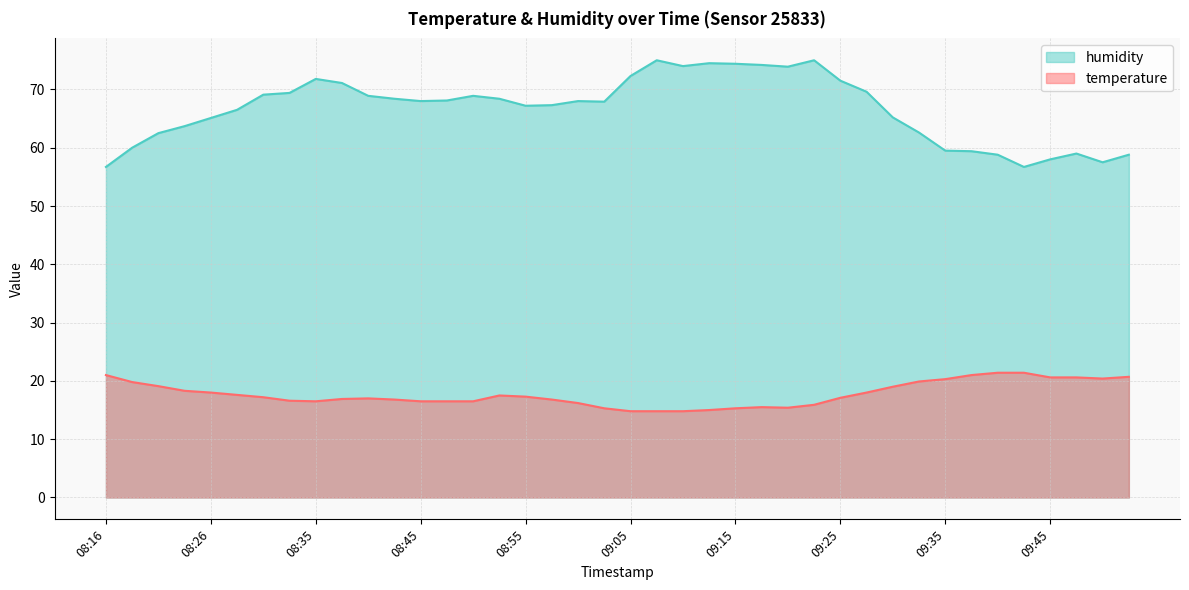

Reading left to right, extract all data points from this chart.

temperature: 08:16=21.0	08:18=19.8	08:21=19.1	08:23=18.3	08:26=18.0	08:28=17.6	08:30=17.2	08:33=16.6	08:35=16.5	08:38=16.9	08:40=17.0	08:43=16.8	08:45=16.5	08:48=16.5	08:50=16.5	08:53=17.5	08:55=17.3	08:58=16.8	09:00=16.2	09:03=15.3	09:05=14.8	09:08=14.8	09:10=14.8	09:13=15.0	09:15=15.3	09:17=15.5	09:20=15.4	09:23=15.9	09:25=17.1	09:28=18.0	09:30=19.0	09:33=19.9	09:35=20.3	09:38=21.0	09:40=21.4	09:43=21.4	09:45=20.6	09:48=20.6	09:50=20.4	09:53=20.7
humidity: 08:16=56.7	08:18=60.0	08:21=62.5	08:23=63.7	08:26=65.1	08:28=66.5	08:30=69.1	08:33=69.4	08:35=71.8	08:38=71.1	08:40=68.9	08:43=68.4	08:45=68.0	08:48=68.1	08:50=68.9	08:53=68.4	08:55=67.2	08:58=67.3	09:00=68.0	09:03=67.9	09:05=72.3	09:08=75.0	09:10=74.0	09:13=74.5	09:15=74.4	09:17=74.2	09:20=73.9	09:23=75.0	09:25=71.5	09:28=69.6	09:30=65.2	09:33=62.6	09:35=59.5	09:38=59.4	09:40=58.8	09:43=56.7	09:45=58.0	09:48=59.0	09:50=57.5	09:53=58.8